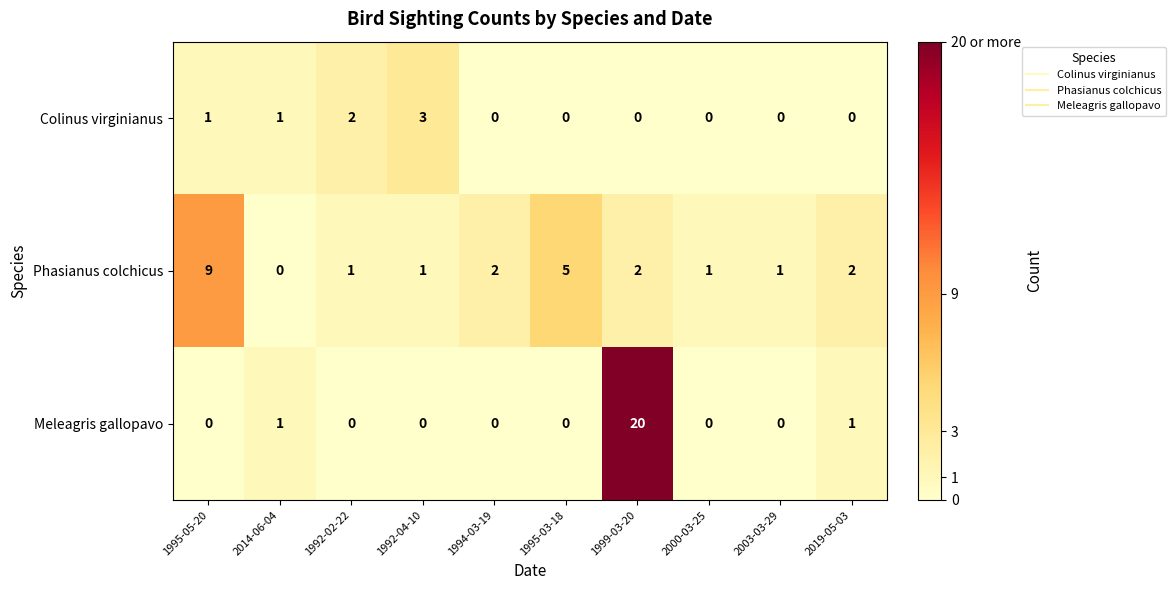

Is it true that Phasianus colchicus equals 3 at 1999-03-20?

False